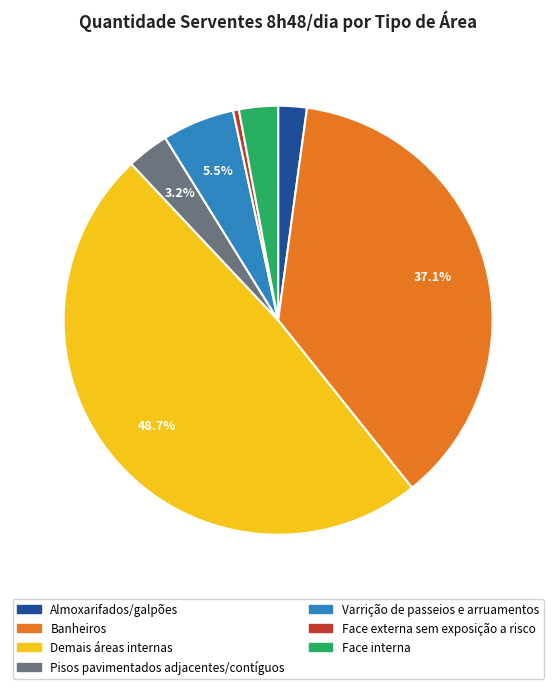

What portion of the pie excludes Banheiros?

62.9%